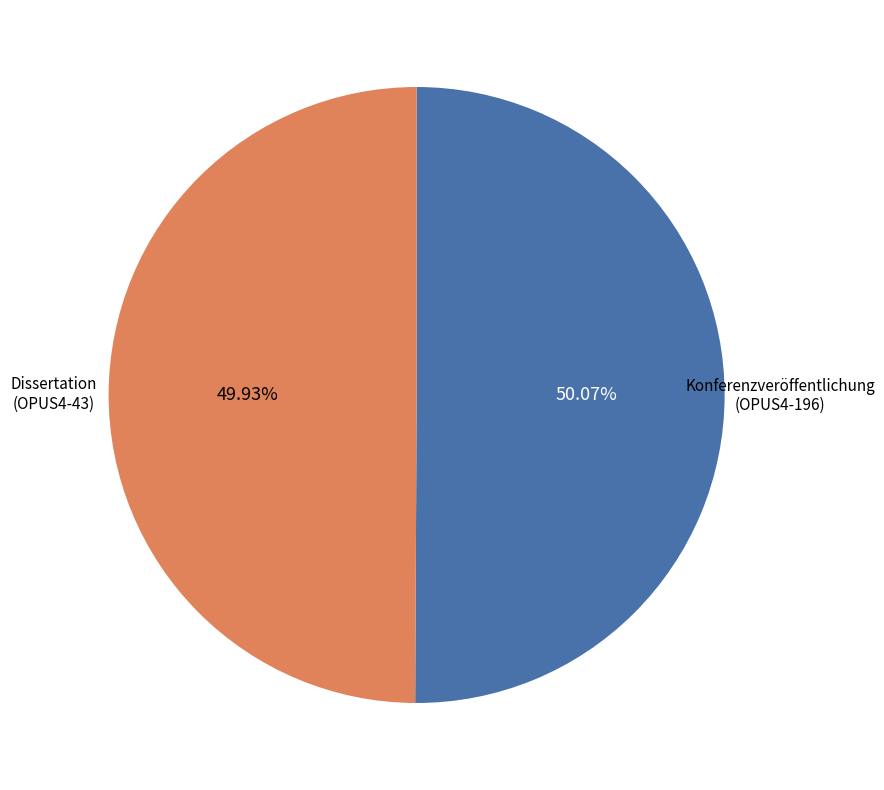

Is there a majority slice in this chart?

Yes